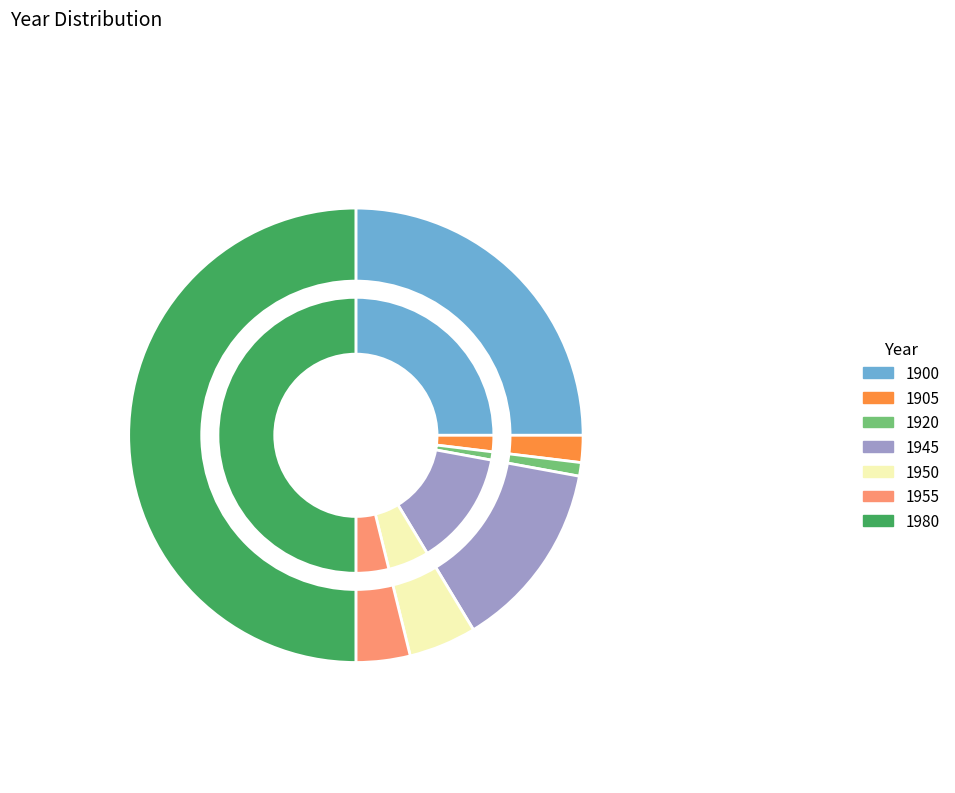

To the nearest percent, what percentage of the pie is 1945?

13%